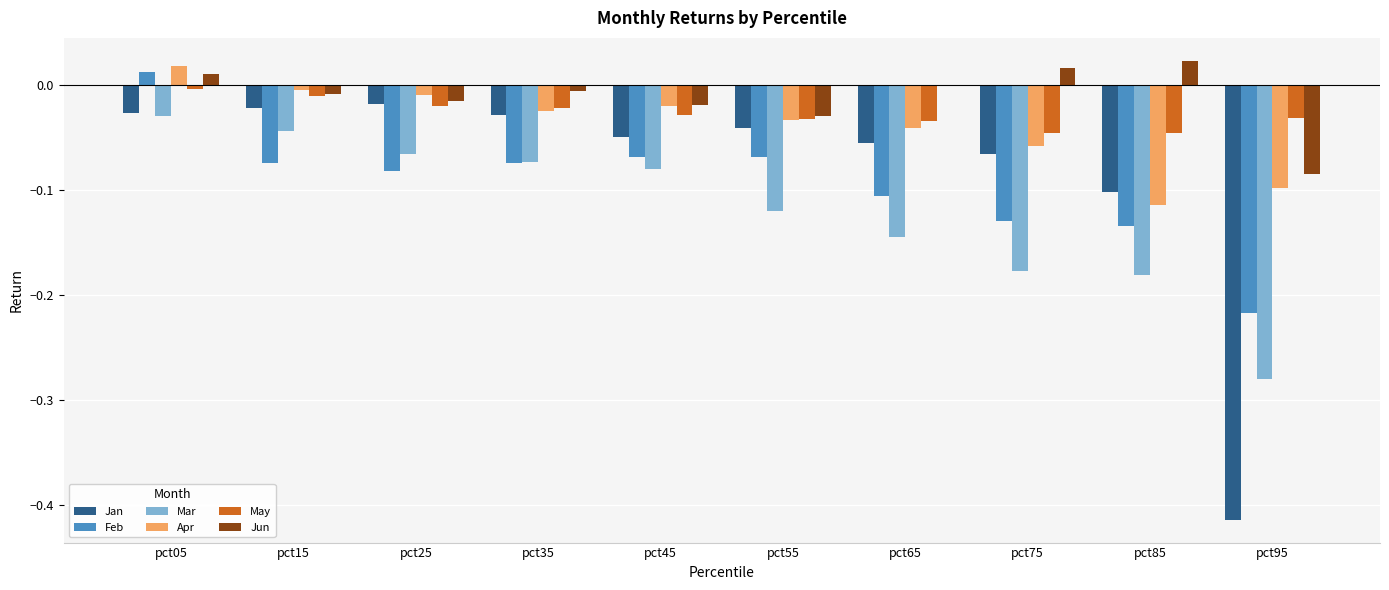

Are the bars horizontal?

No